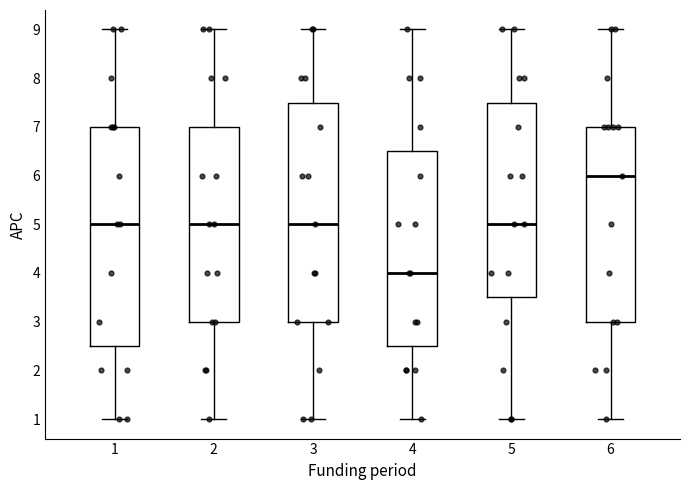

Reading left to right, transcribe this box plot: for each box, give where its median line is, the range the box spans, and where its two whiskers end, as read against the y-axis. The values are not printed on the chart, so give them approximately, as read against the axis.

1: median 5.0, box 2.5 to 7.0, whiskers 1.0 to 9.0
2: median 5.0, box 3.0 to 7.0, whiskers 1.0 to 9.0
3: median 5.0, box 3.0 to 7.5, whiskers 1.0 to 9.0
4: median 4.0, box 2.5 to 6.5, whiskers 1.0 to 9.0
5: median 5.0, box 3.5 to 7.5, whiskers 1.0 to 9.0
6: median 6.0, box 3.0 to 7.0, whiskers 1.0 to 9.0